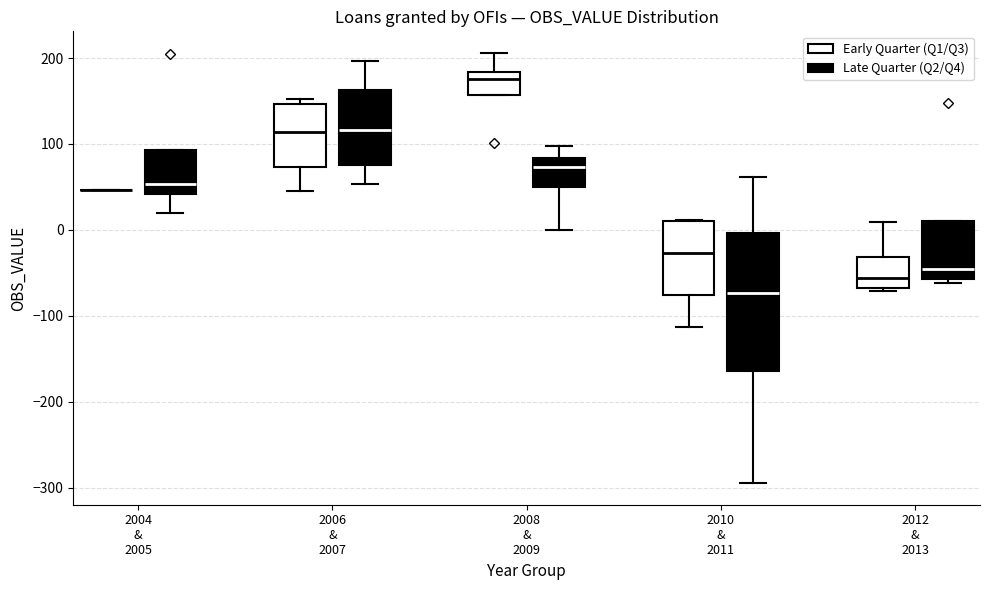

Reading left to right, read every box against the y-axis: the position of its median line, the range the box covers, and the ends of its whiskers. The values are not printed on the chart, so give them approximately, as read against the axis.

2004 & 2005 (Early Quarter (Q1/Q3)): box collapsed to a line at 50, whiskers 50 to 50
2004 & 2005 (Late Quarter (Q2/Q4)): median 50, box 40 to 90, whiskers 20 to 90
2006 & 2007 (Early Quarter (Q1/Q3)): median 110, box 70 to 150, whiskers 50 to 150 (just above the box's upper edge)
2006 & 2007 (Late Quarter (Q2/Q4)): median 120, box 80 to 160, whiskers 50 to 200
2008 & 2009 (Early Quarter (Q1/Q3)): median 180 (just below the box's upper edge), box 160 to 180, whiskers 160 to 210
2008 & 2009 (Late Quarter (Q2/Q4)): median 70, box 50 to 80, whiskers 0 to 100
2010 & 2011 (Early Quarter (Q1/Q3)): median -30, box -80 to 10, whiskers -110 to 10
2010 & 2011 (Late Quarter (Q2/Q4)): median -70, box -160 to 0, whiskers -290 to 60
2012 & 2013 (Early Quarter (Q1/Q3)): median -60, box -70 to -30, whiskers -70 (just below the box's lower edge) to 10
2012 & 2013 (Late Quarter (Q2/Q4)): median -50, box -60 to 10, whiskers -60 (just below the box's lower edge) to 10